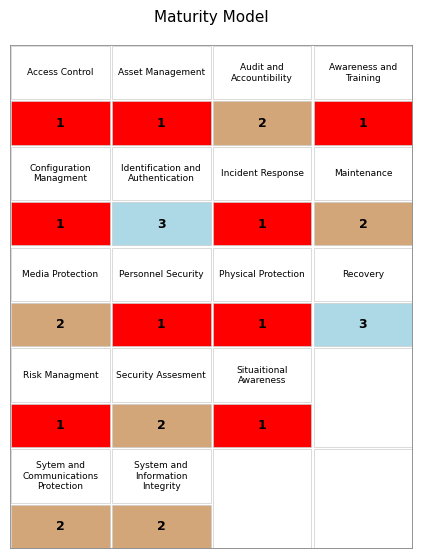

What is the total value across all series at 3?

6